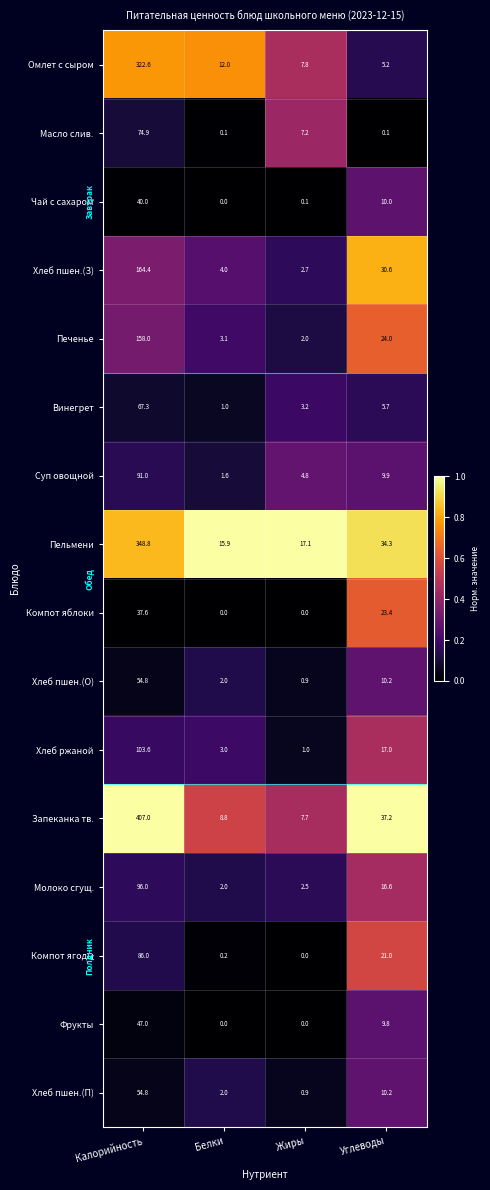

Which series has the widest spread of values?

Запеканка тв.